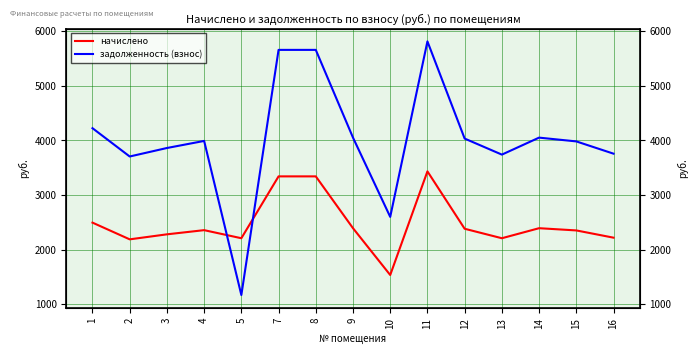

Reading left to right, transcribe all the data shown in this chart.

начислено: 1=2495.3	2=2189.2	3=2281.1	4=2357.6	5=2209.6	7=3342.5	8=3342.5	9=2393.3	10=1536.0	11=3434.3	12=2383.1	13=2209.6	14=2393.3	15=2352.5	16=2219.8
задолженность (взнос): 1=4225.0	2=3706.6	3=3862.1	4=3991.7	5=1169.1	7=5659.2	8=5659.2	9=4052.2	10=2600.6	11=5814.7	12=4034.9	13=3741.1	14=4052.2	15=3983.0	16=3758.4